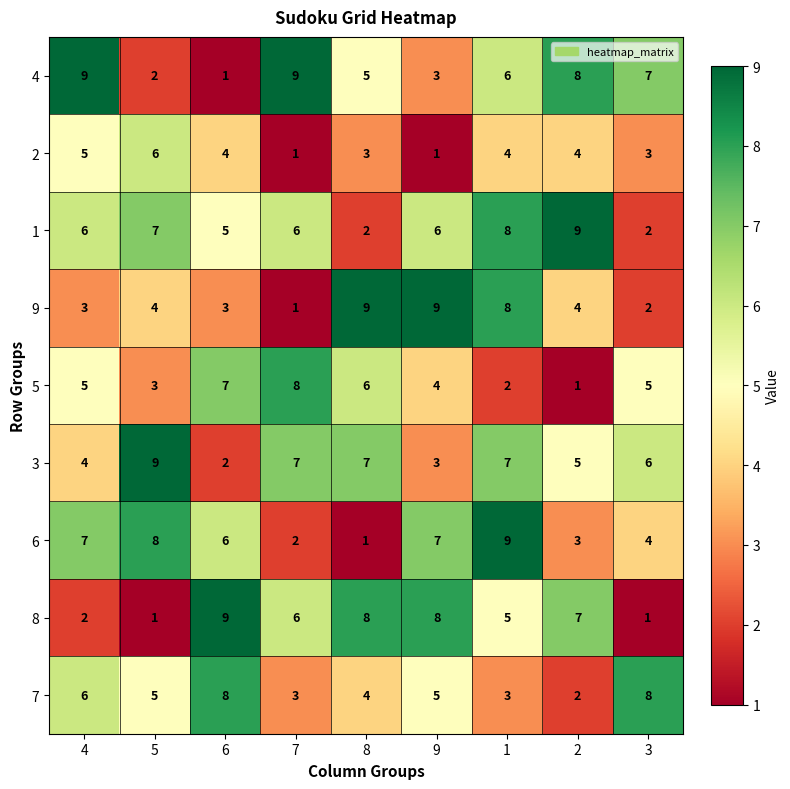

Rank the series at 6 from lowest to highest value.

4, 3, 9, 2, 1, 6, 5, 7, 8